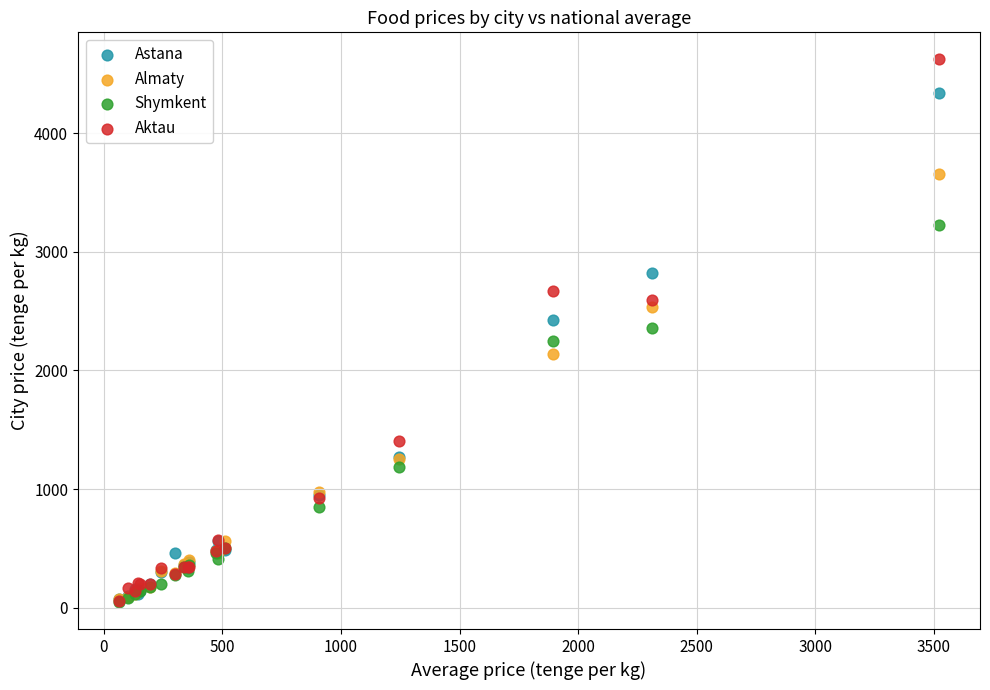

What are all the series names shown in the legend?

Astana, Almaty, Shymkent, Aktau